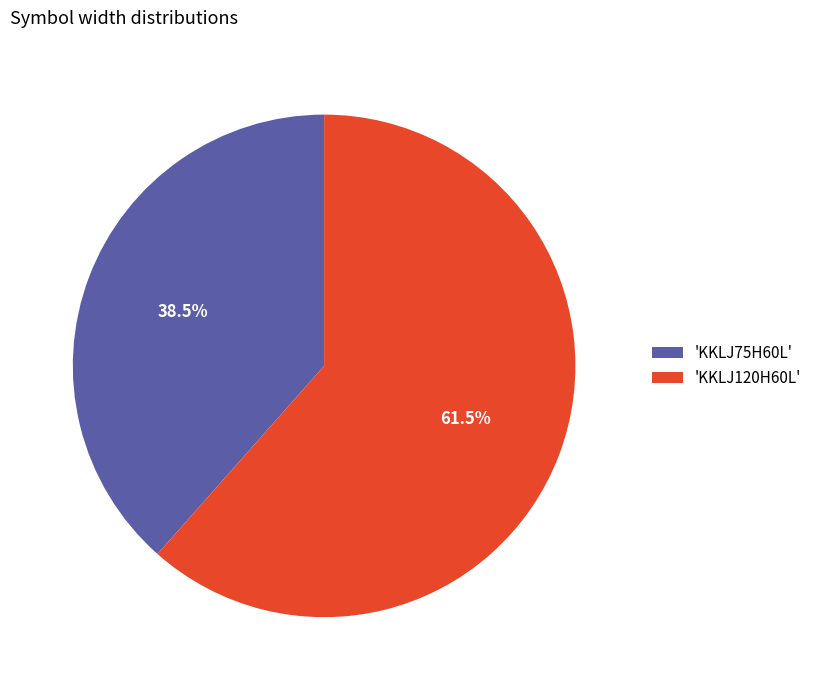

Rank the categories by value from lowest to highest.

'KKLJ75H60L', 'KKLJ120H60L'